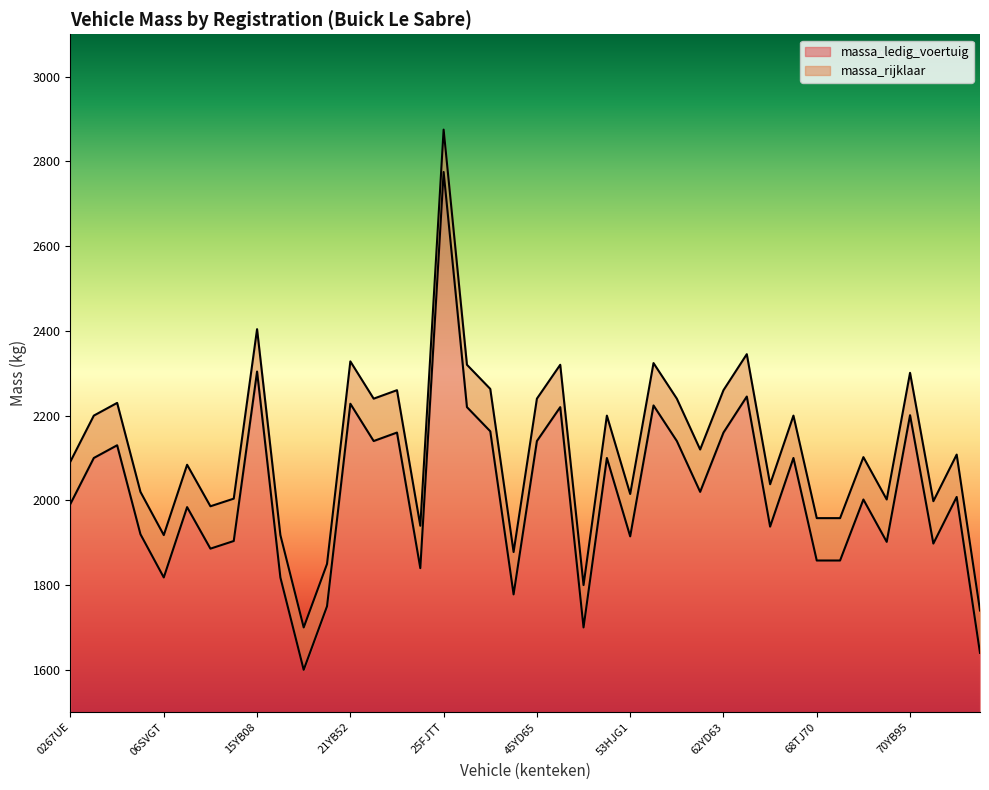

What value does the massa_ledig_voertuig series have at 47YB41, to the nearest 50?

2200